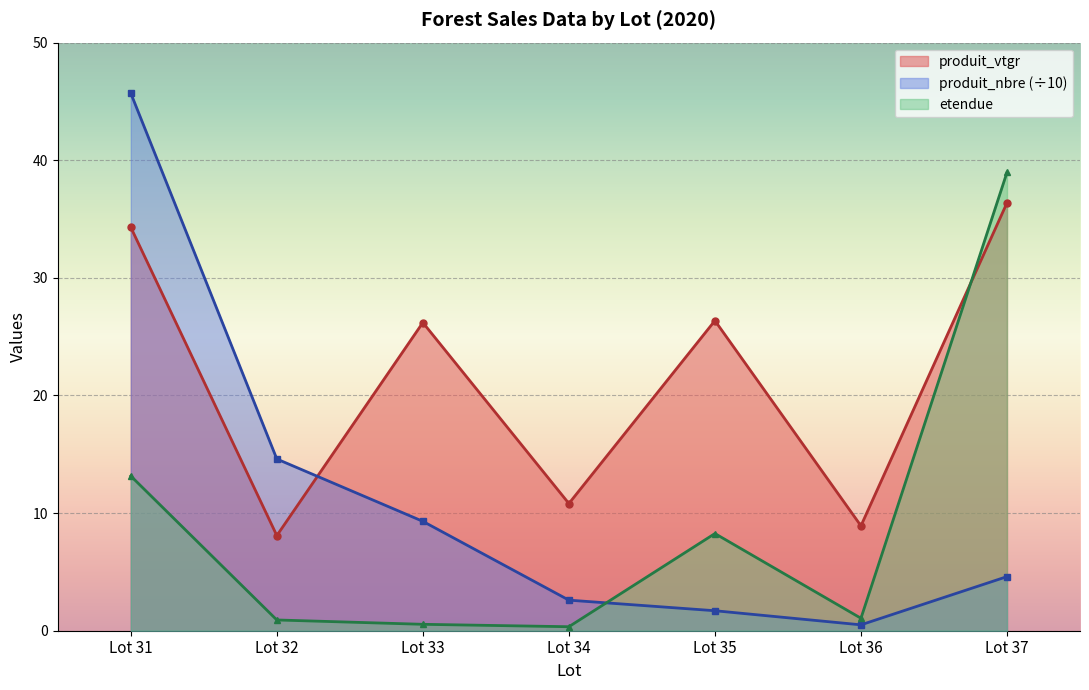

What is the value of the produit_vtgr point at the 7th from the left?

36.4